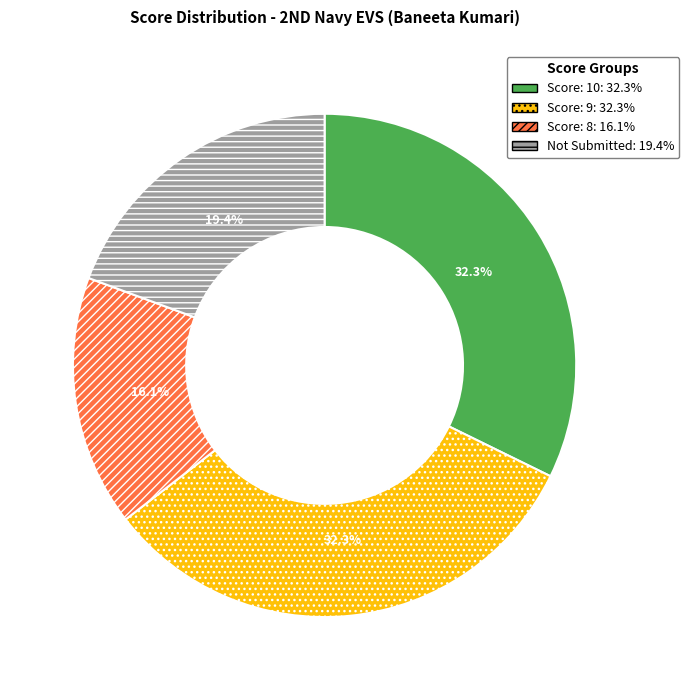

How many slices are in this pie chart?

4